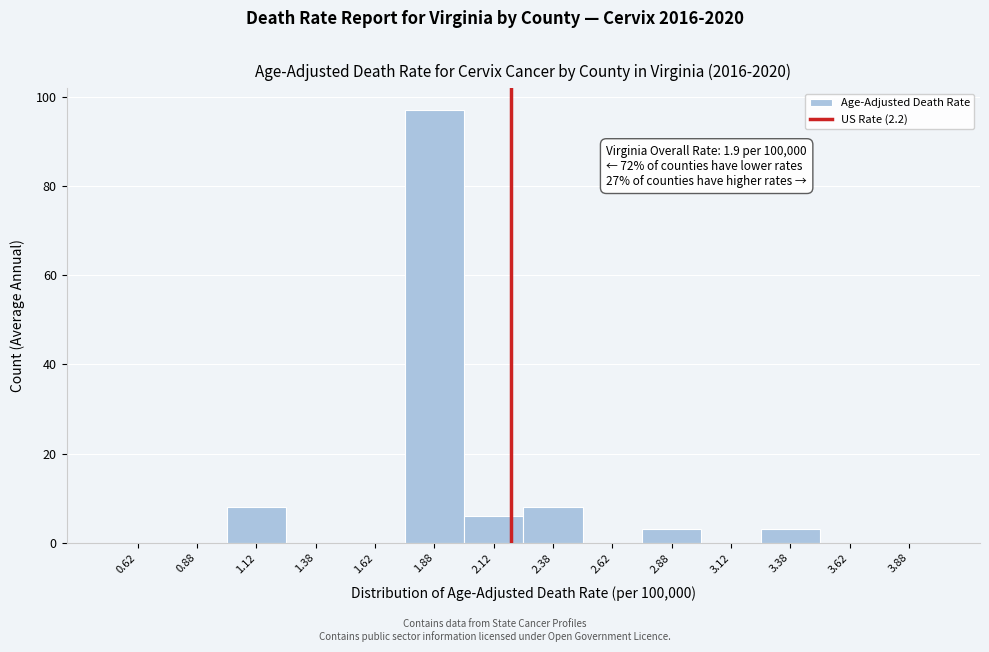

Over which range of the x-axis is the bar tallest?

1.75 to 2.00